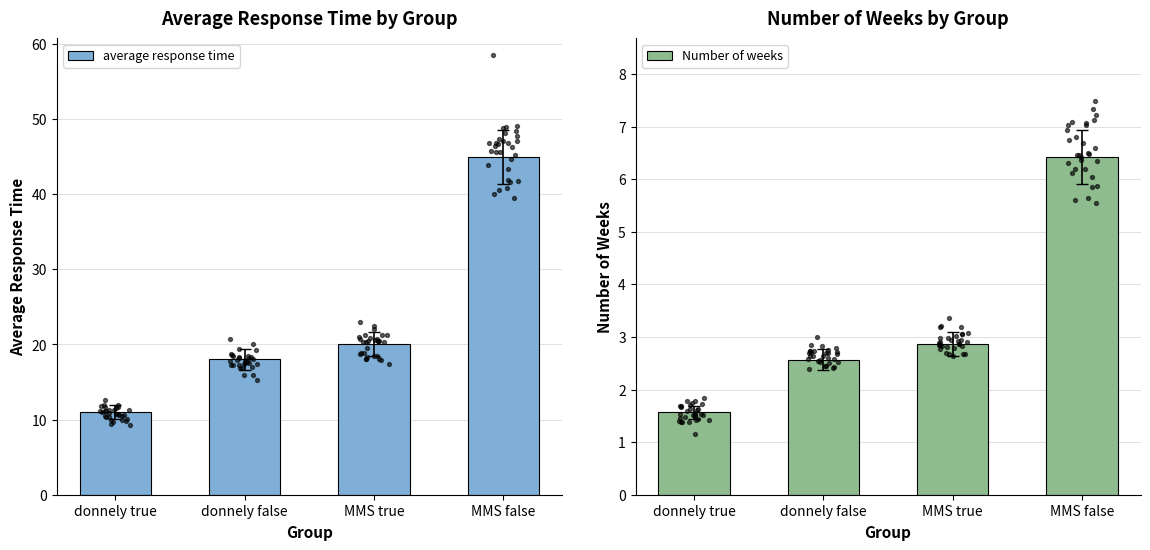

Which series has the largest total across all categories?

average response time